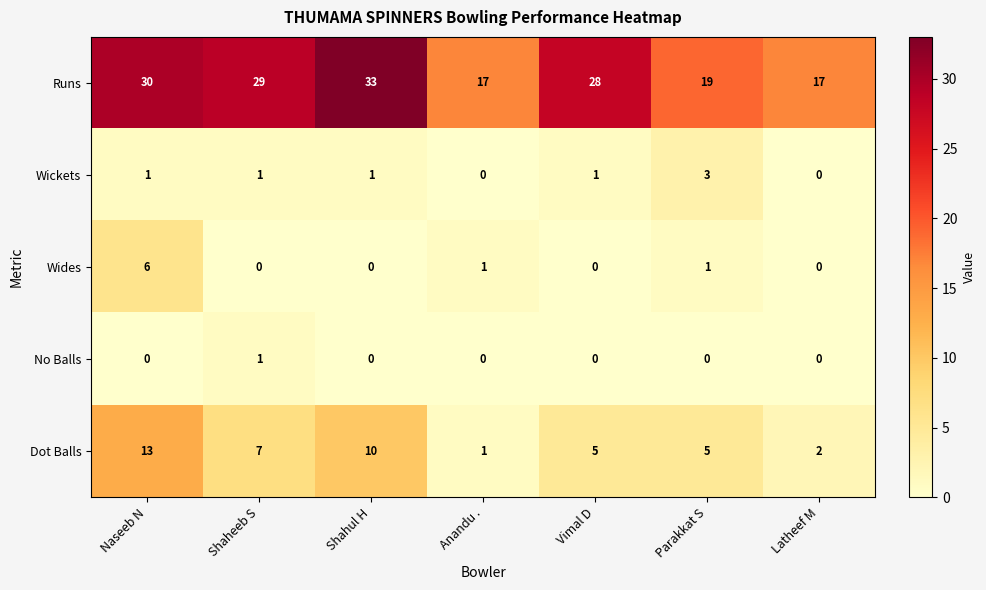

Which category has the highest value in the Dot Balls series?

Naseeb N